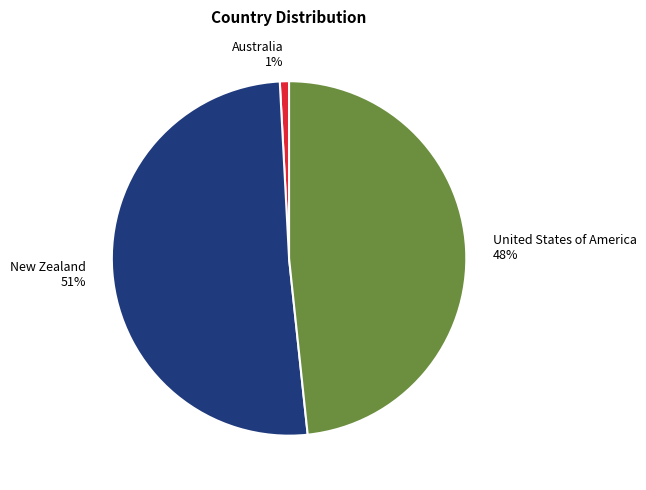

Which category has the smallest portion of the pie?

Australia